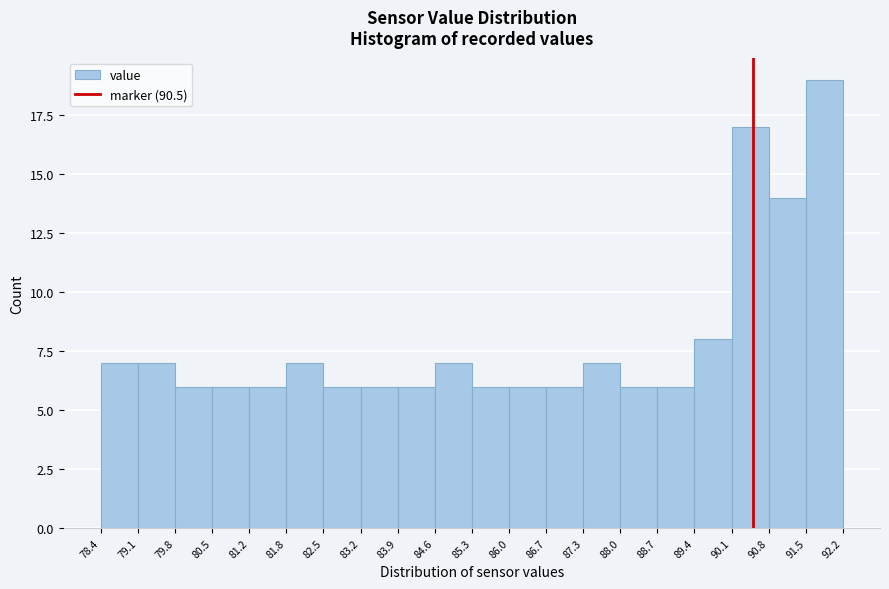

What is the height of the bar covering 82.5 to 83.2 on the x-axis? The values are not printed on the chart, so give them approximately, as read against the axis.

6